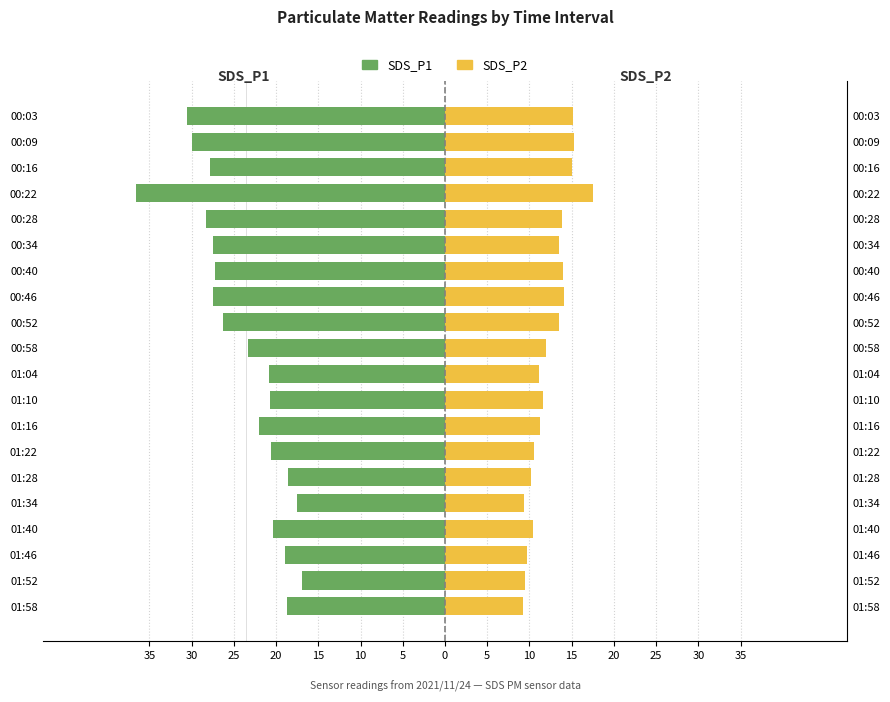

True or false: SDS_P1 has a value of -23.3 at 10.

True